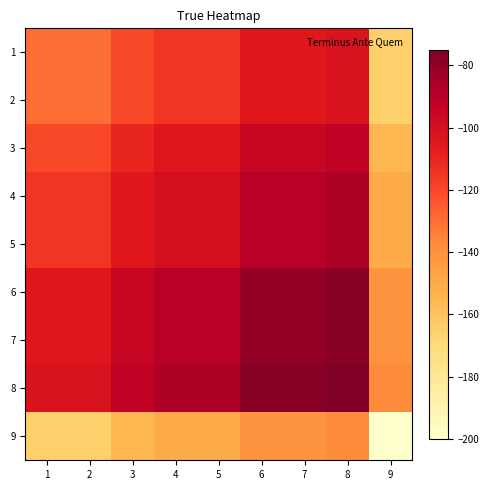

Between 1 and 3, which is larger?

3